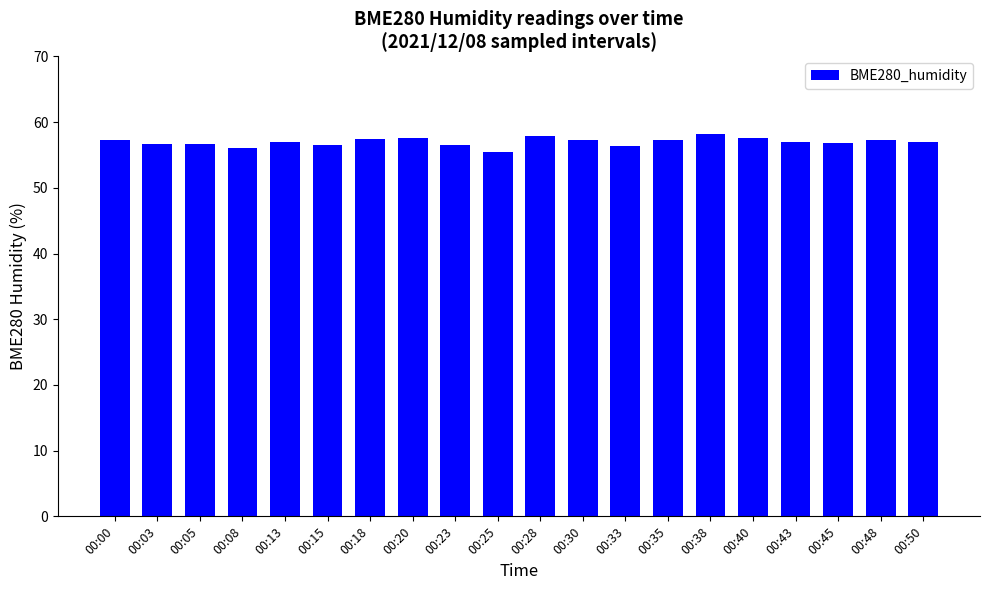

What is the maximum value shown in the chart?

58.2